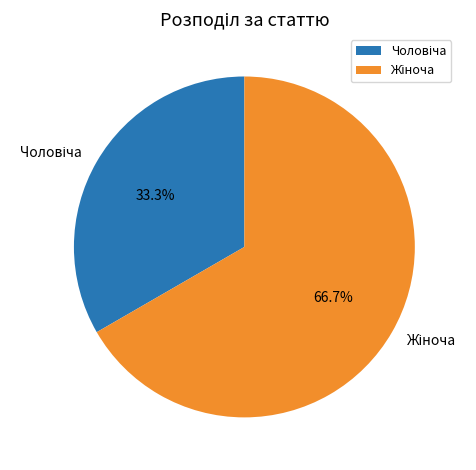

Does any single category account for the majority?

Yes